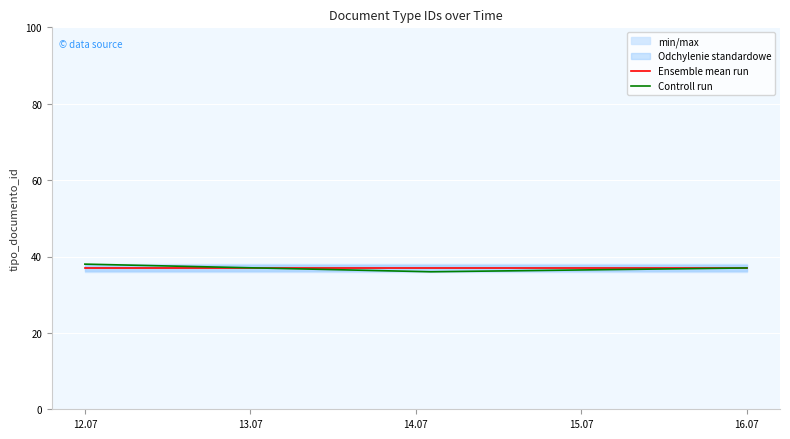

Read the value at 2010-07-16 14:05:23.

36